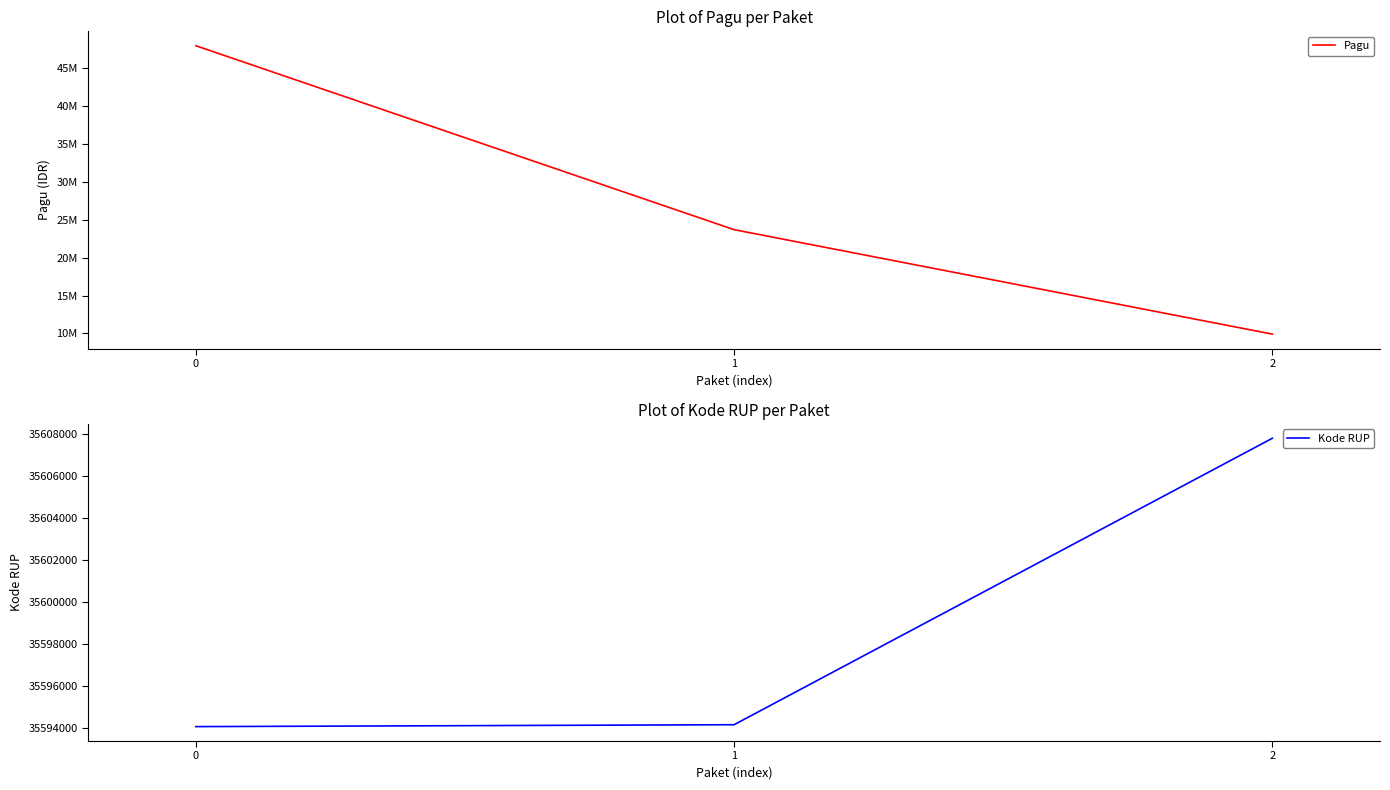

What is the difference between the second highest and minimum values in the Kode RUP series?

90